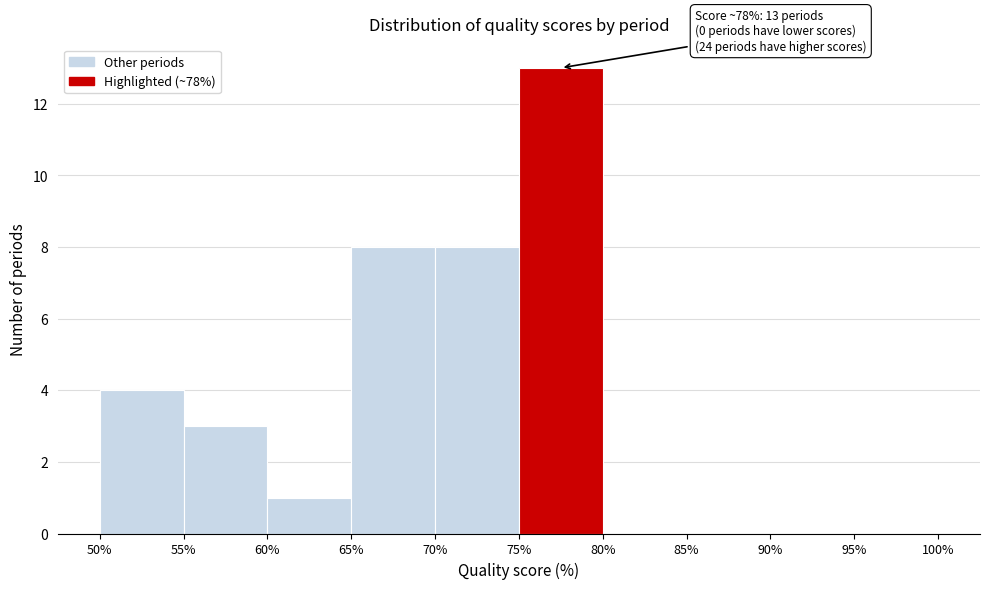

Which range on the x-axis has the tallest bar?

75% to 80%